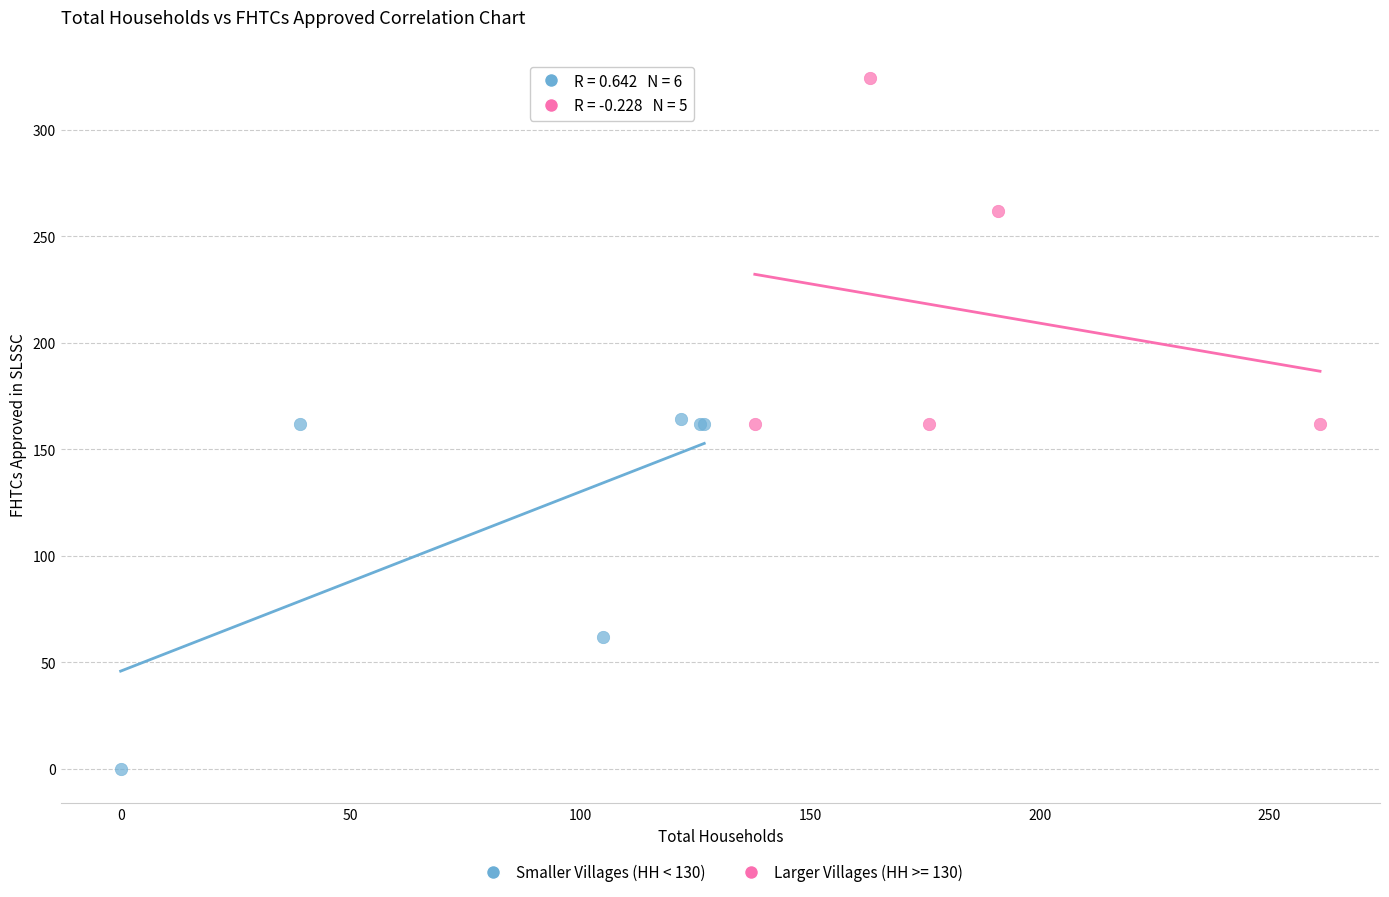

Which series contains the highest Y value?

Larger Villages (HH >= 130)